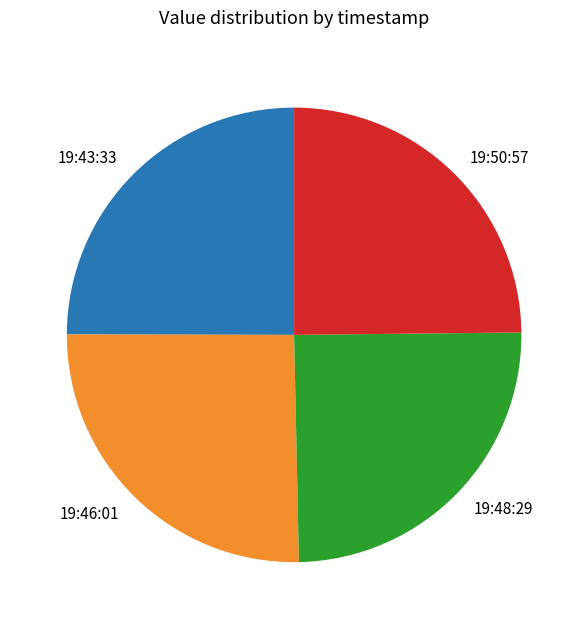

The 19:50:57 slice represents 25% of the pie. True or false?

True